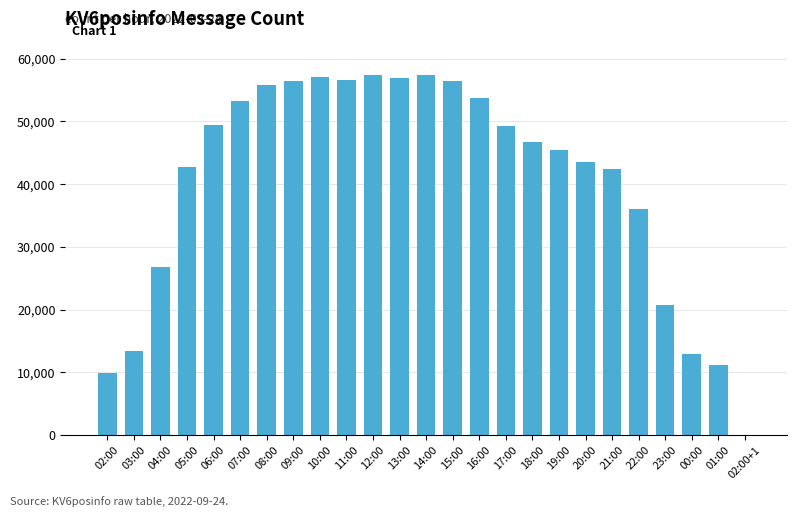

What is the change in value from 03:00 to 16:00?

+40338